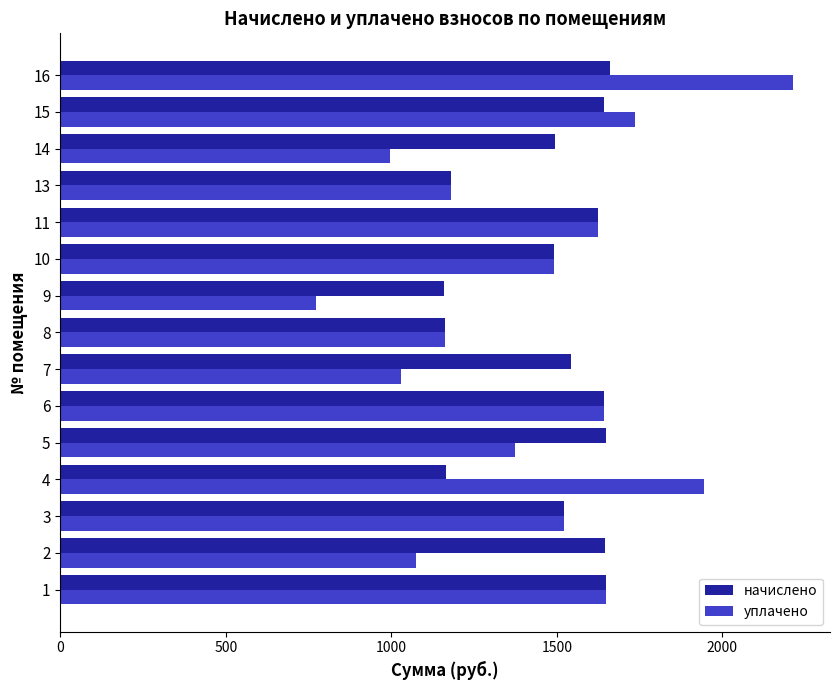

At which category is the sum across all series the highest?

16